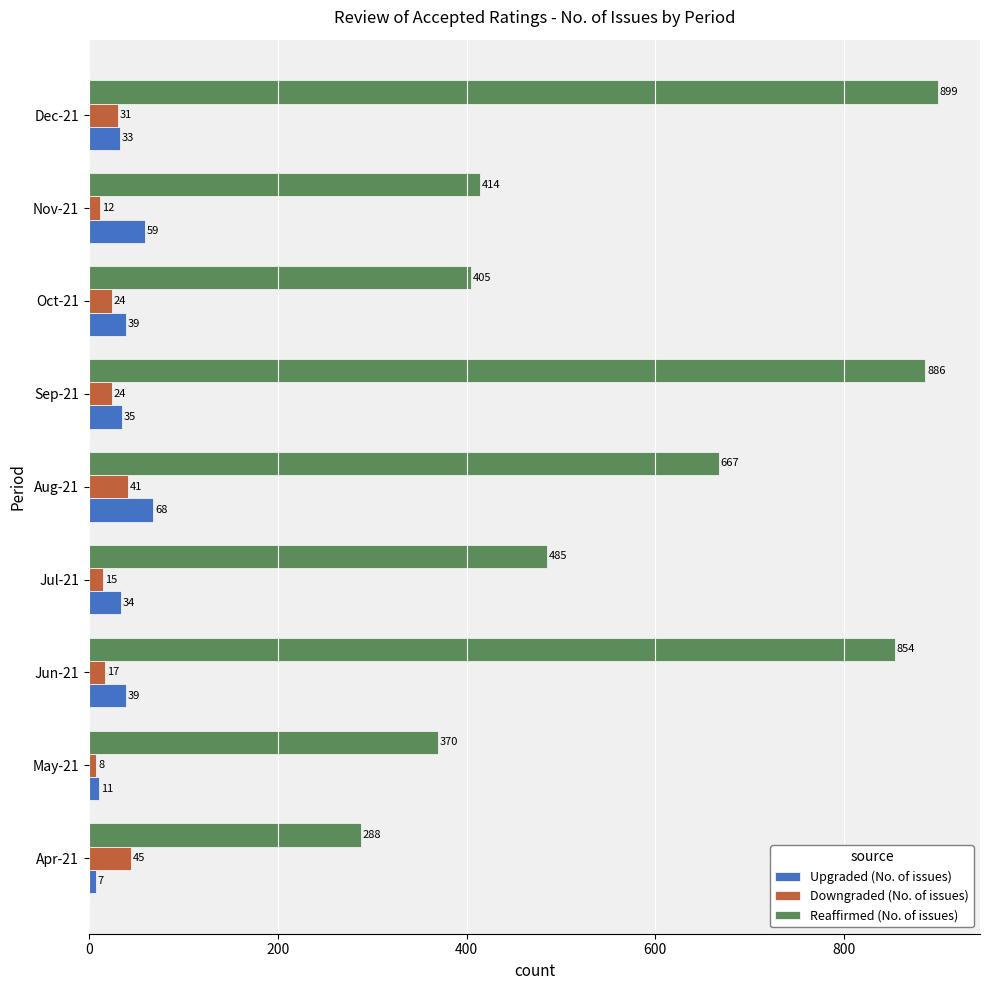

What is the lowest value of the Reaffirmed (No. of issues) series?

288